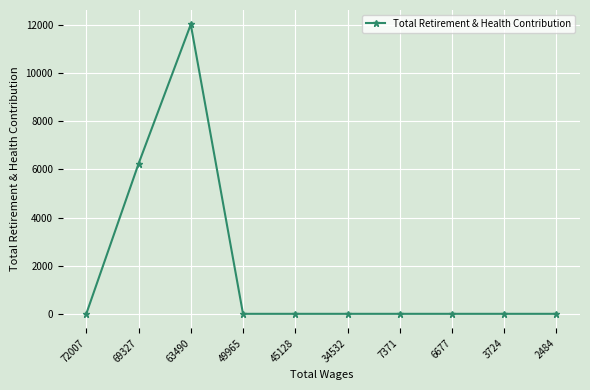

Is it true that the value at 34532 is 0?

True